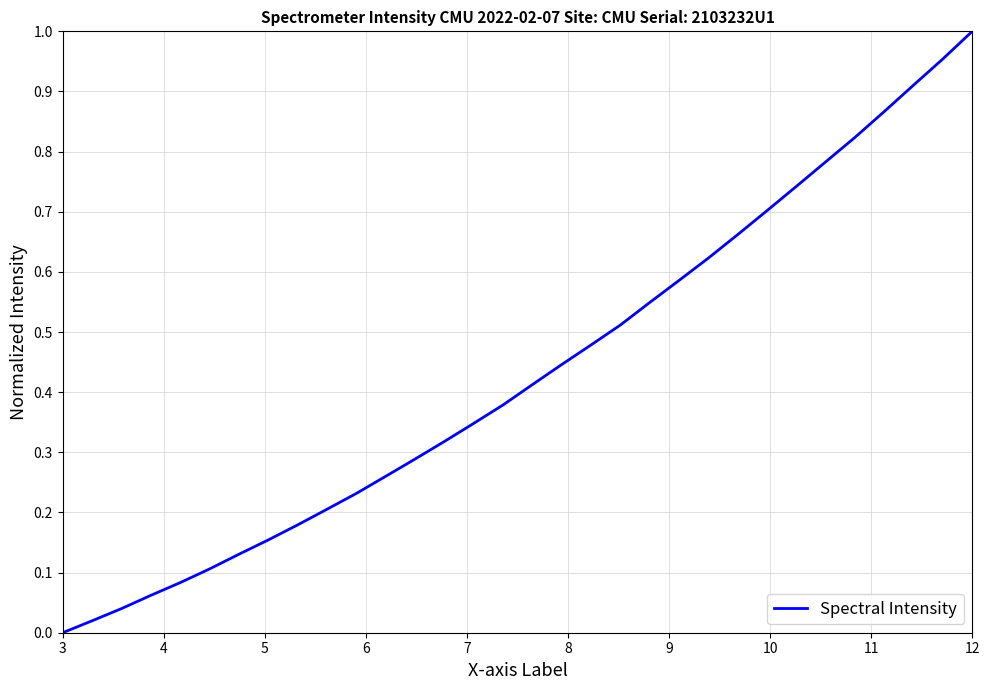

Is this an area chart (filled region under the line)?

No